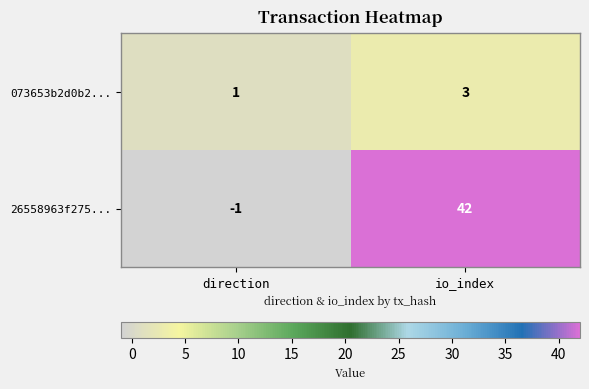

At io_index, list the series in order from smallest to largest.

073653b2d0b2..., 26558963f275...